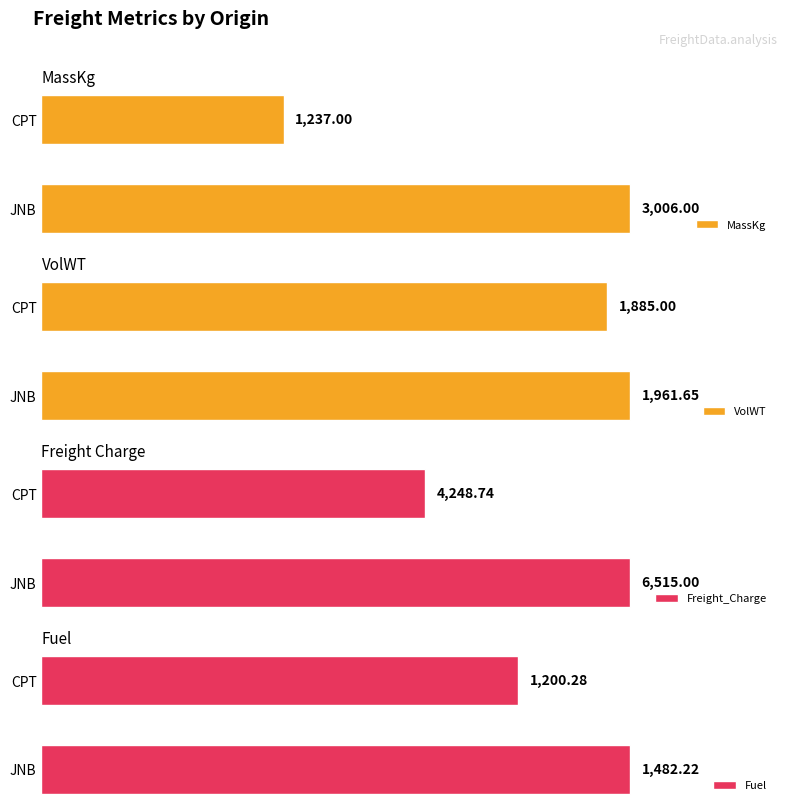

Where is MassKg nearest to the value 2121?

CPT